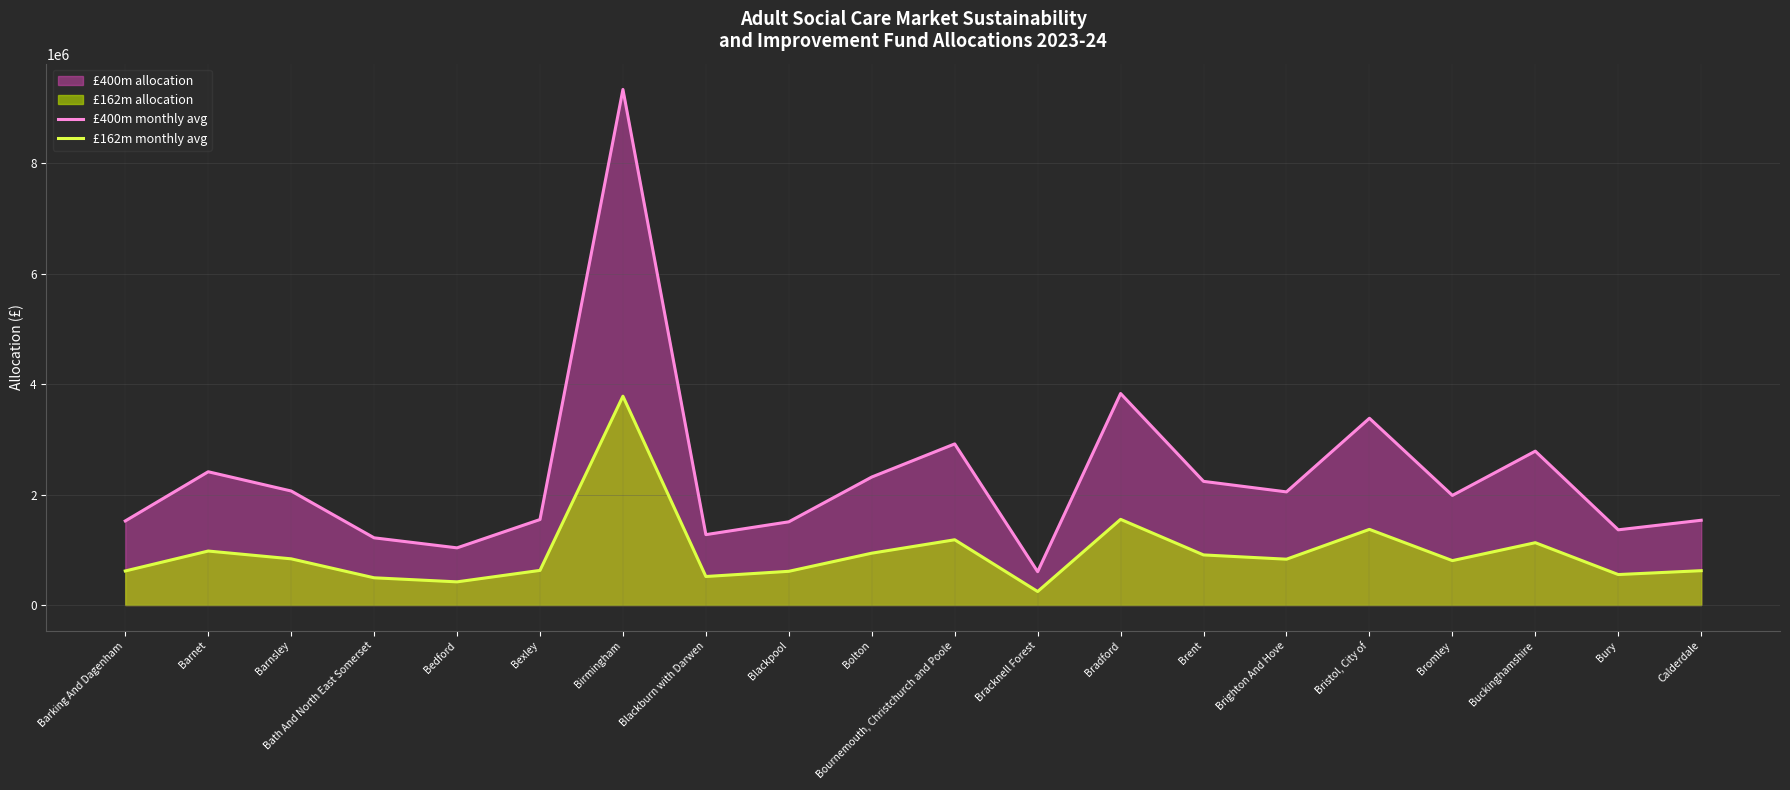

What is the difference between the £400m monthly avg values at Brighton And Hove and Birmingham?

7286059